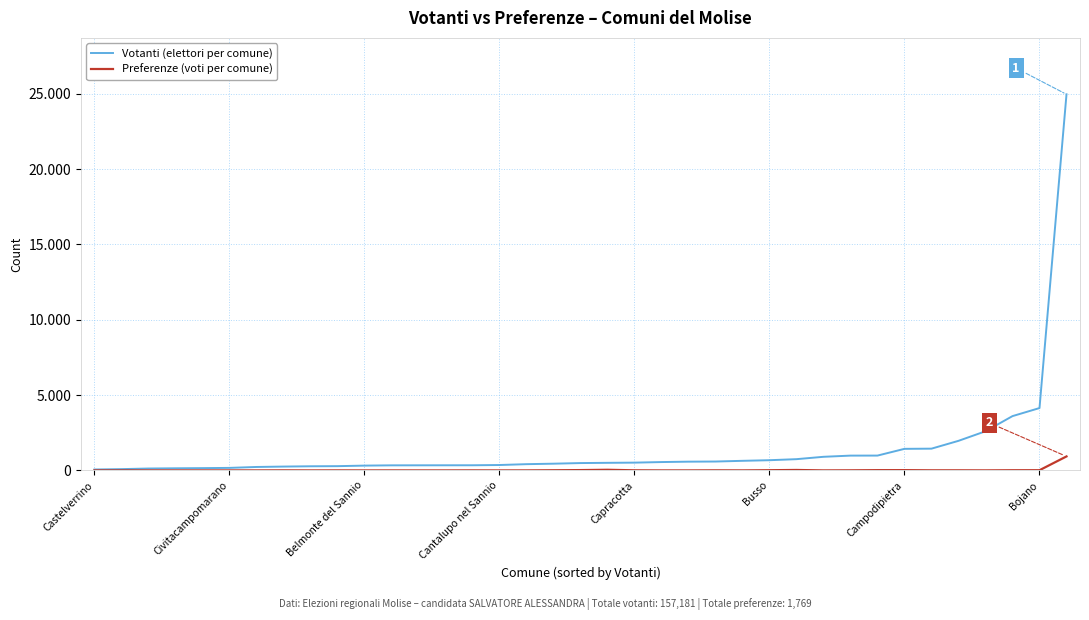

Reading right to left, list all the values displayed in this chart.

Votanti (elettori per comune): 24968	4139	3604	2598	1963	1444	1431	984	982	903	746	677	636	589	580	554	516	503	487	446	414	358	341	340	338	336	318	282	274	254	228	167	151	140	125	85	60
Preferenze (voti per comune): 928	13	11	2	6	6	18	17	6	1	29	13	1	5	0	0	7	42	21	11	1	0	3	0	0	1	0	2	0	4	0	0	0	0	0	0	0